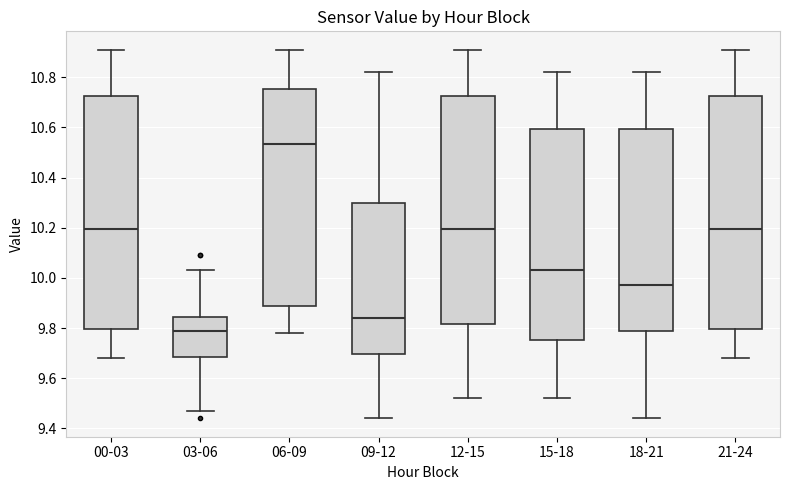

Where is the lower edge of the box for 18-21 on the y-axis? The values are not printed on the chart, so give them approximately, as read against the axis.

9.78